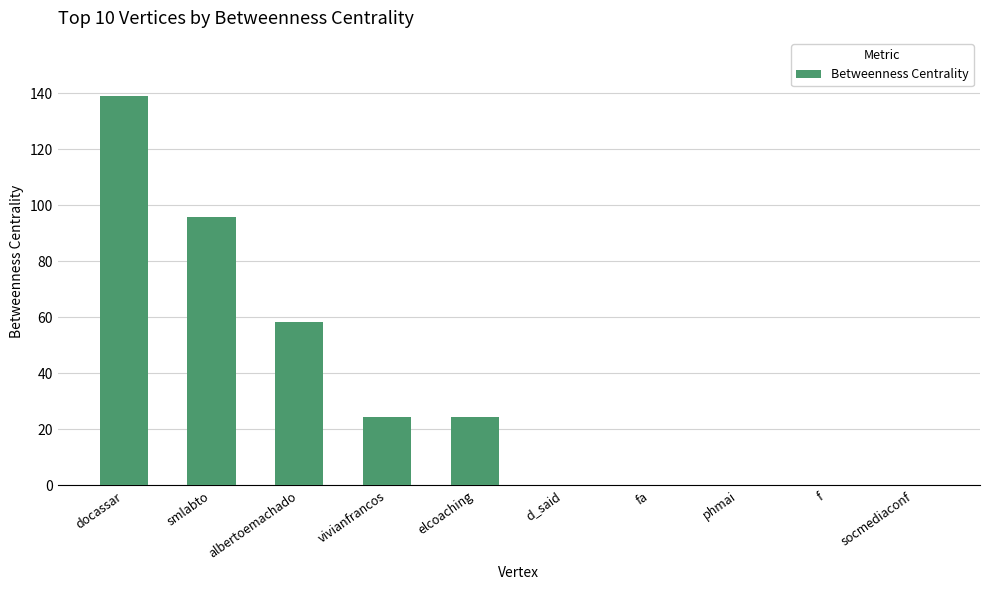

The chart shows a value of 15.5 at elcoaching. True or false?

False